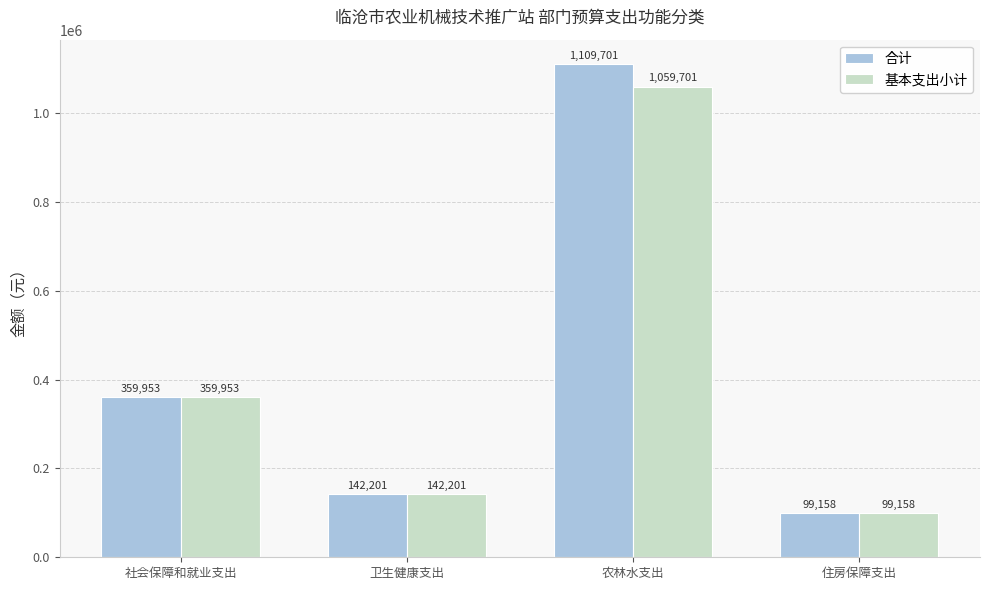

Is the value of 基本支出小计 at 住房保障支出 greater than the value of 合计 at 农林水支出?

No